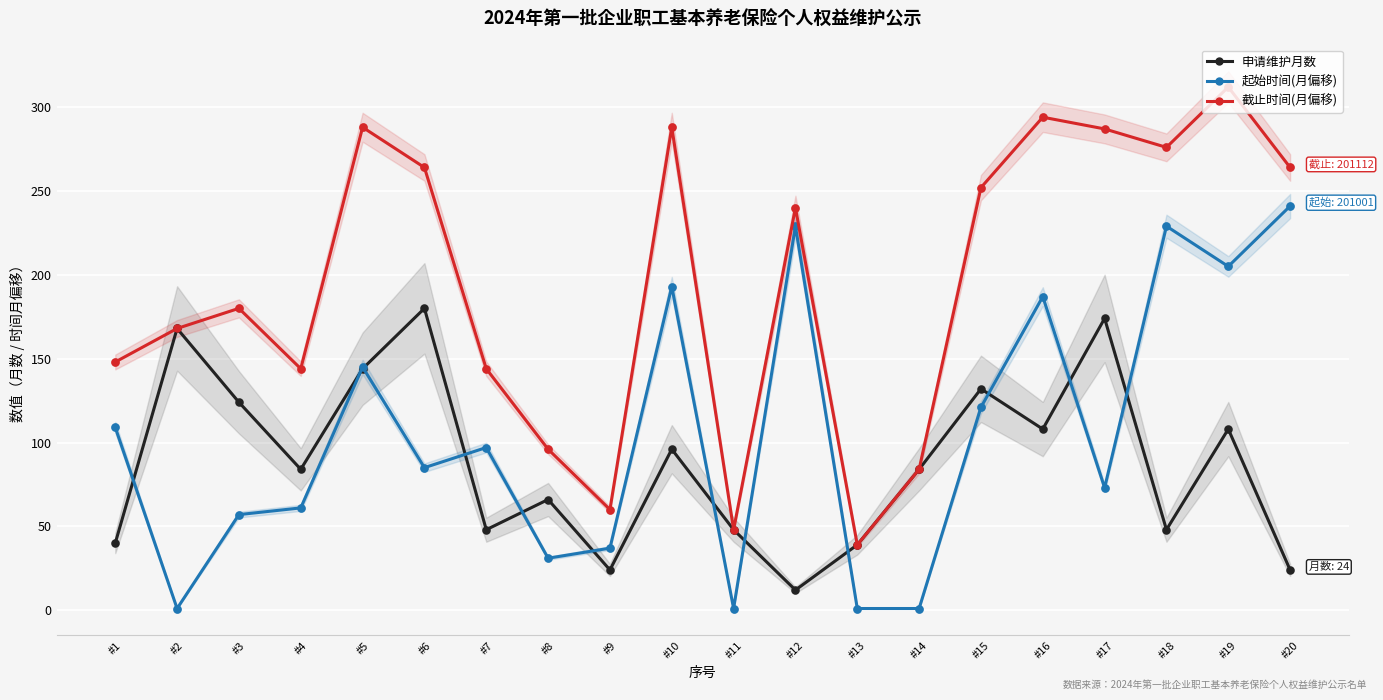

Which series has the largest total across all categories?

截止时间(月偏移)